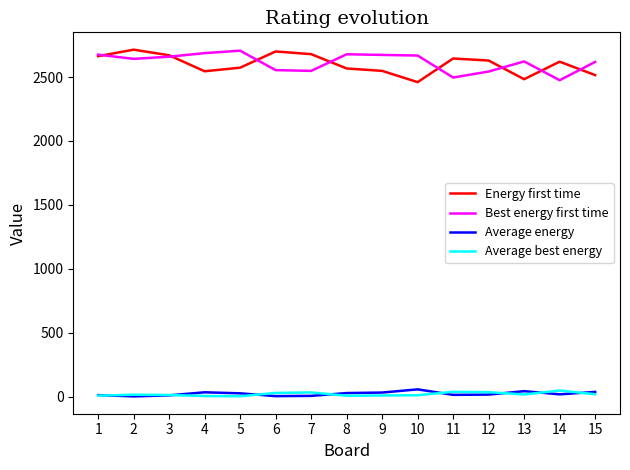

The Average energy series shows 31 at 9. True or false?

True